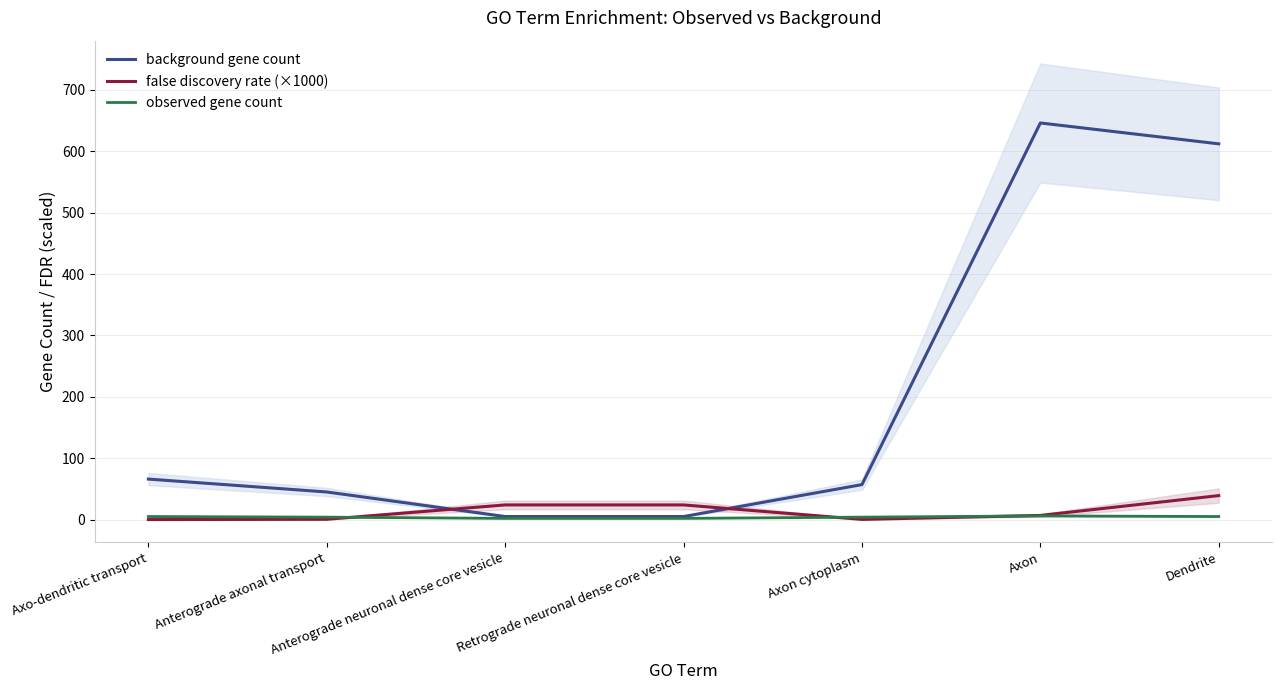

After their last crossing, which series has the higher values: observed gene count or false discovery rate (×1000)?

false discovery rate (×1000)